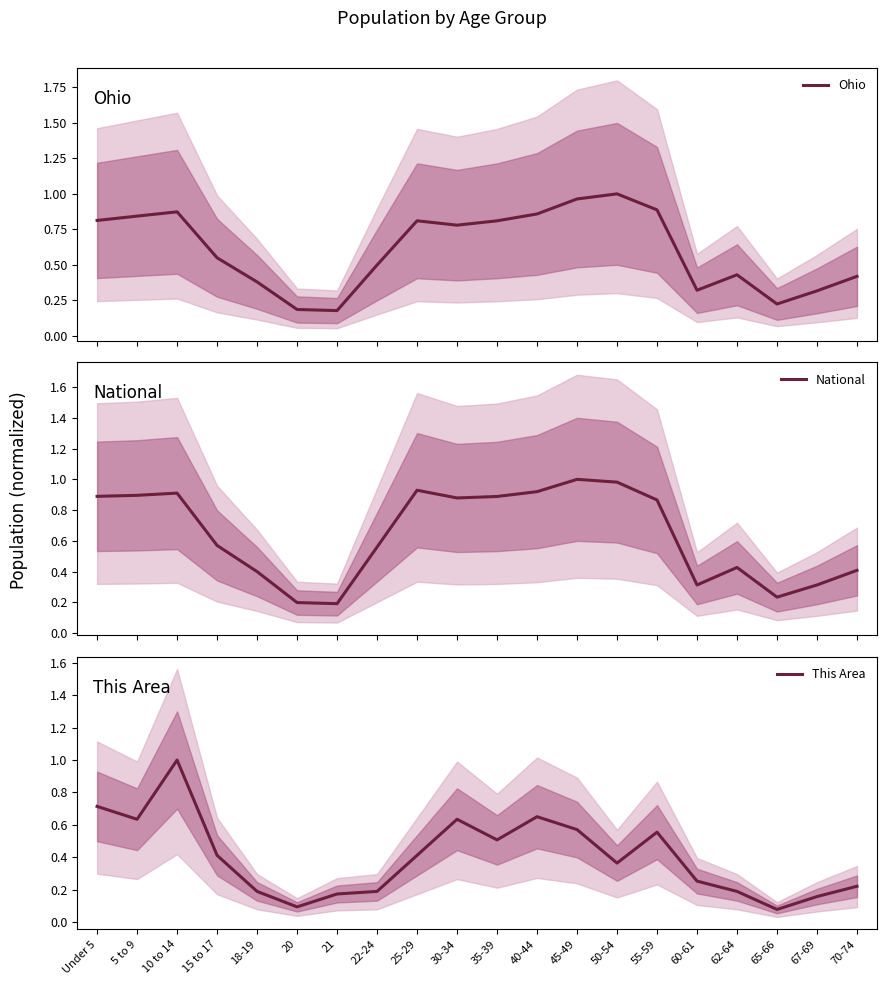

The This Area series shows 0.6 at 30-34. True or false?

True